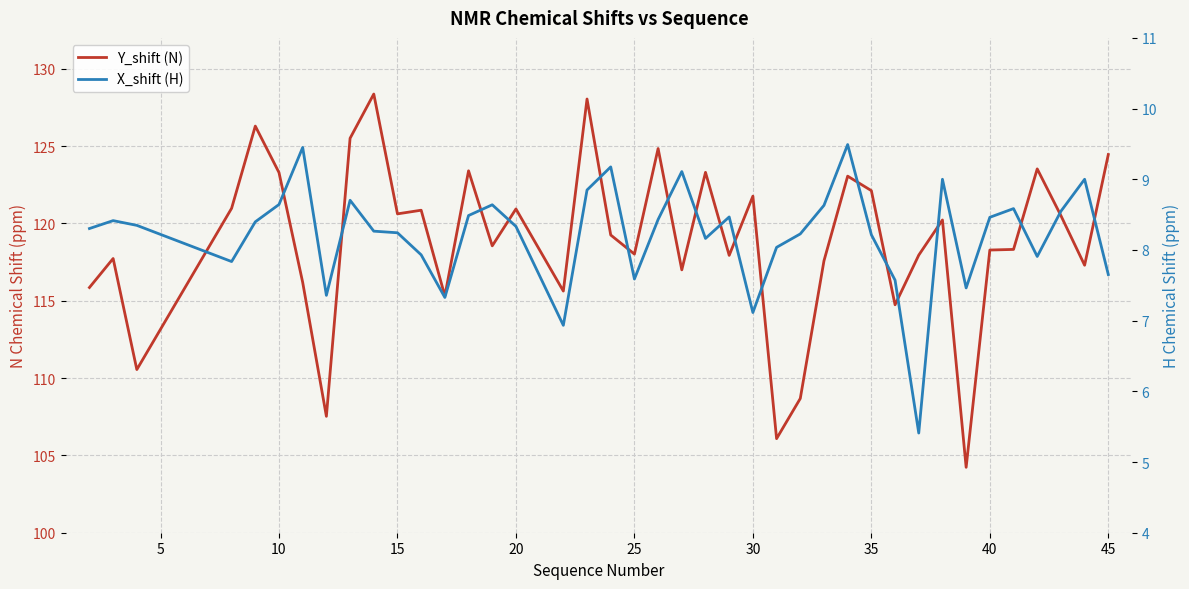

What is the difference between the second highest and second lowest values in the Y_shift (N) series?

22.0